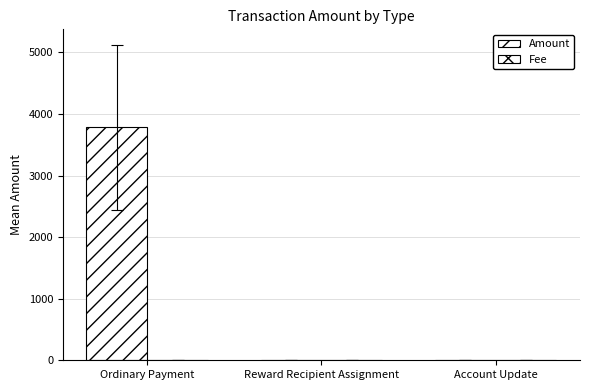

Are the bars horizontal?

No